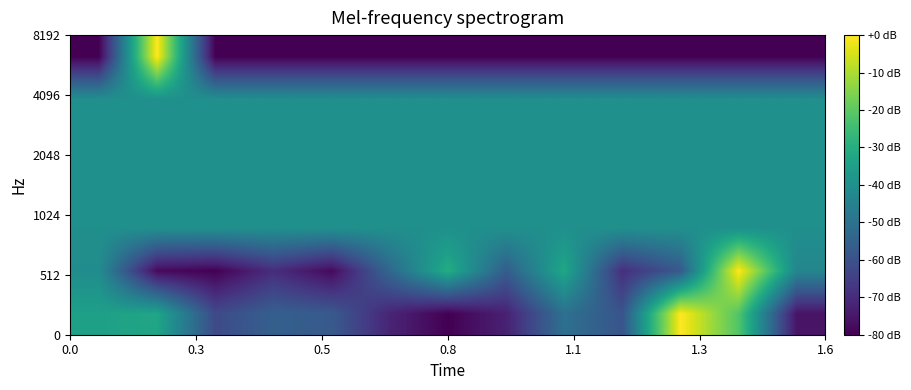

What is the smallest value displayed?

-80.0